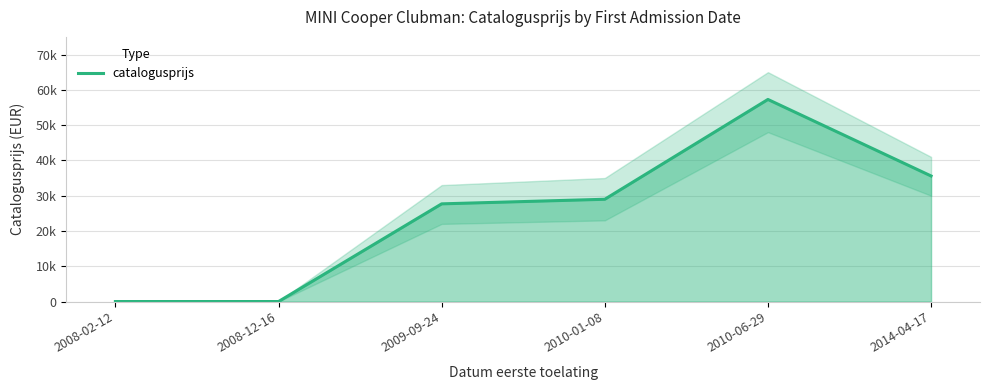

At which label is the value closest to 28634?

2010-01-08